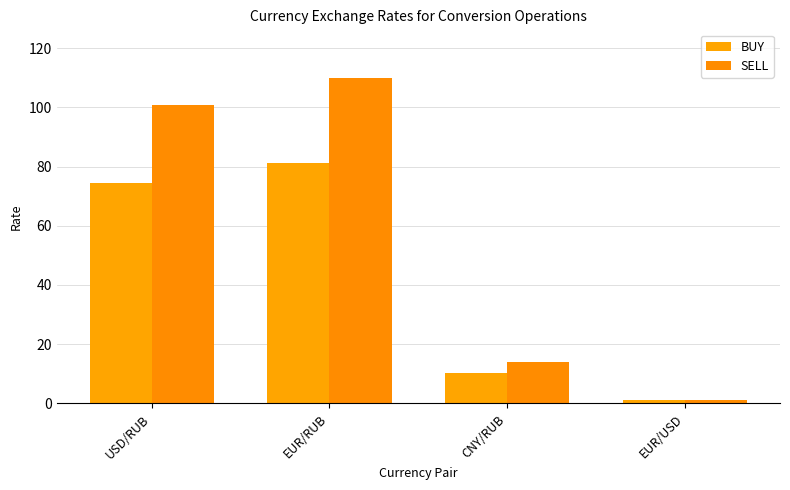

The value of SELL at USD/RUB is 172.6. True or false?

False